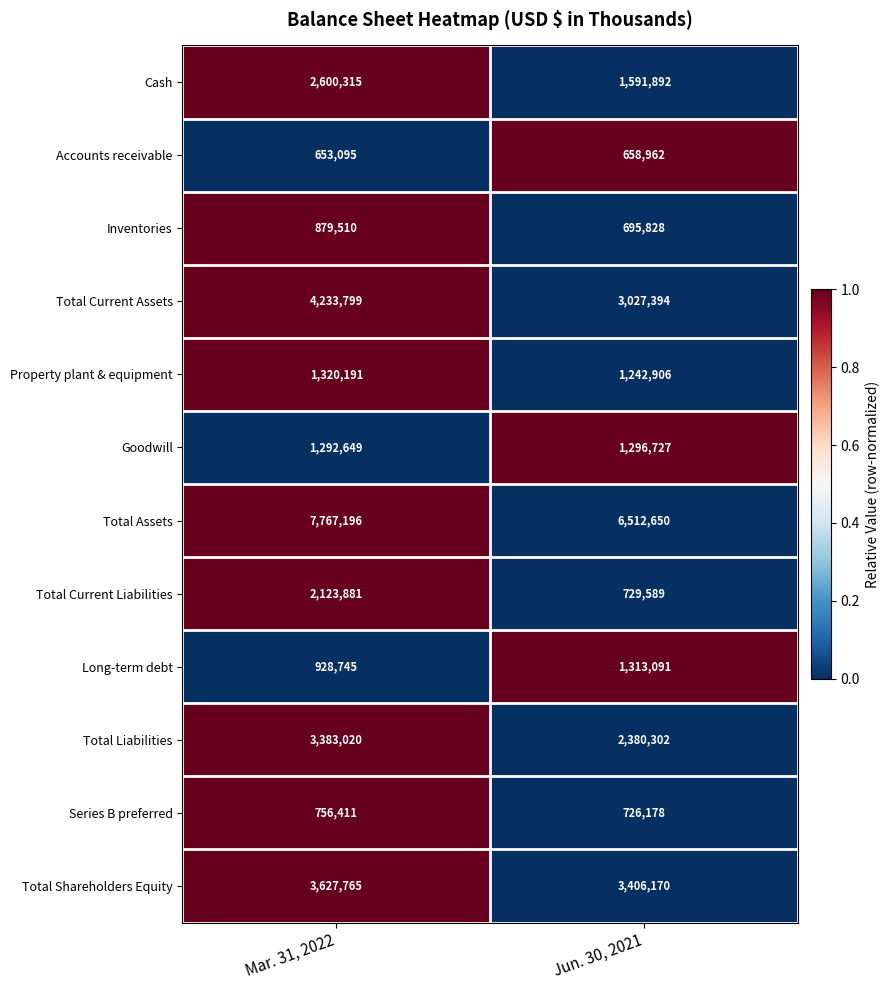

What is the total value across all series at Mar. 31, 2022?

29566577